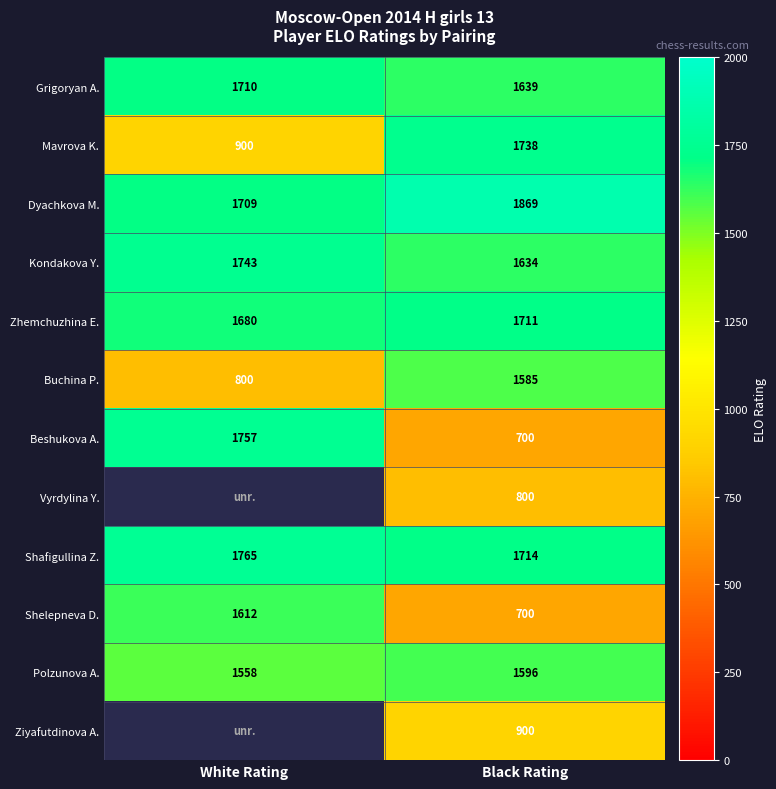

Rank the categories by Shafigullina Z. value from lowest to highest.

Black Rating, White Rating